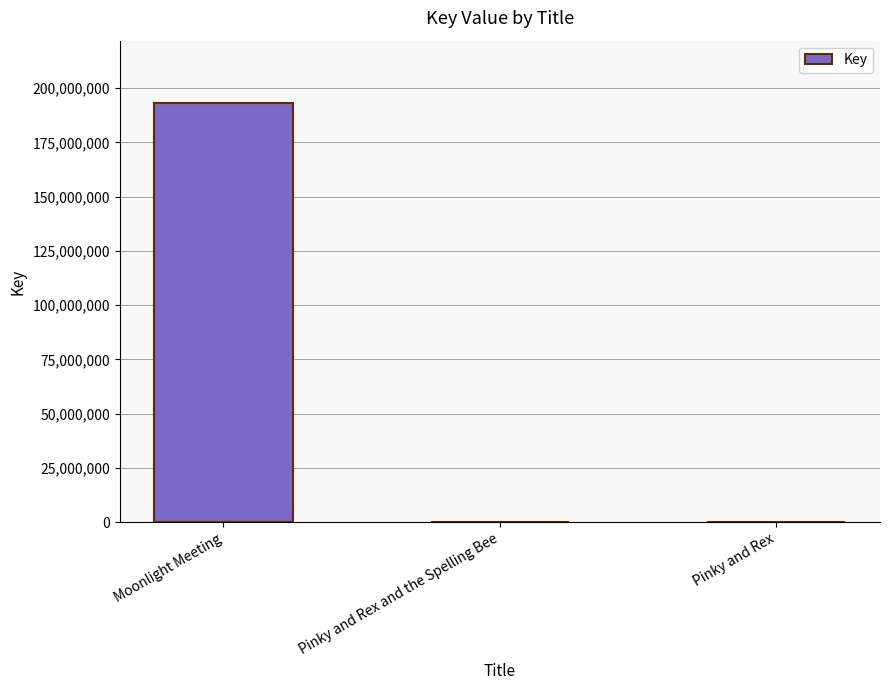

Between Pinky and Rex and Moonlight Meeting, which is larger?

Moonlight Meeting